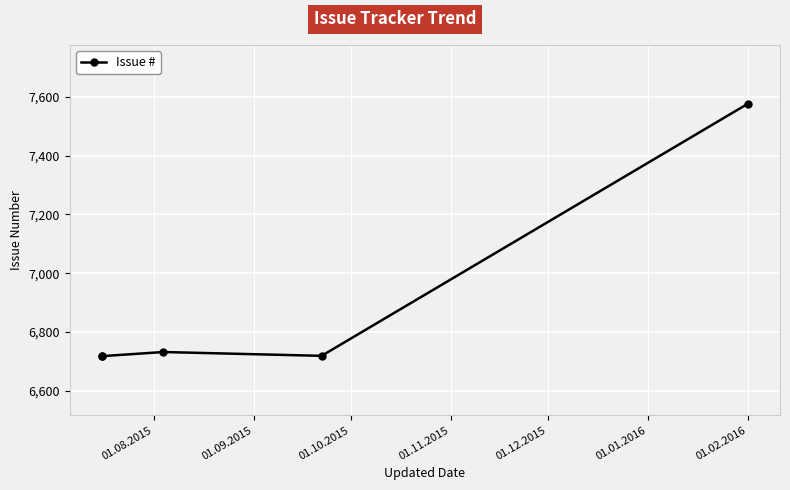

Reading left to right, list all the values displayed in this chart.

6717	6718	6732	6719	7576